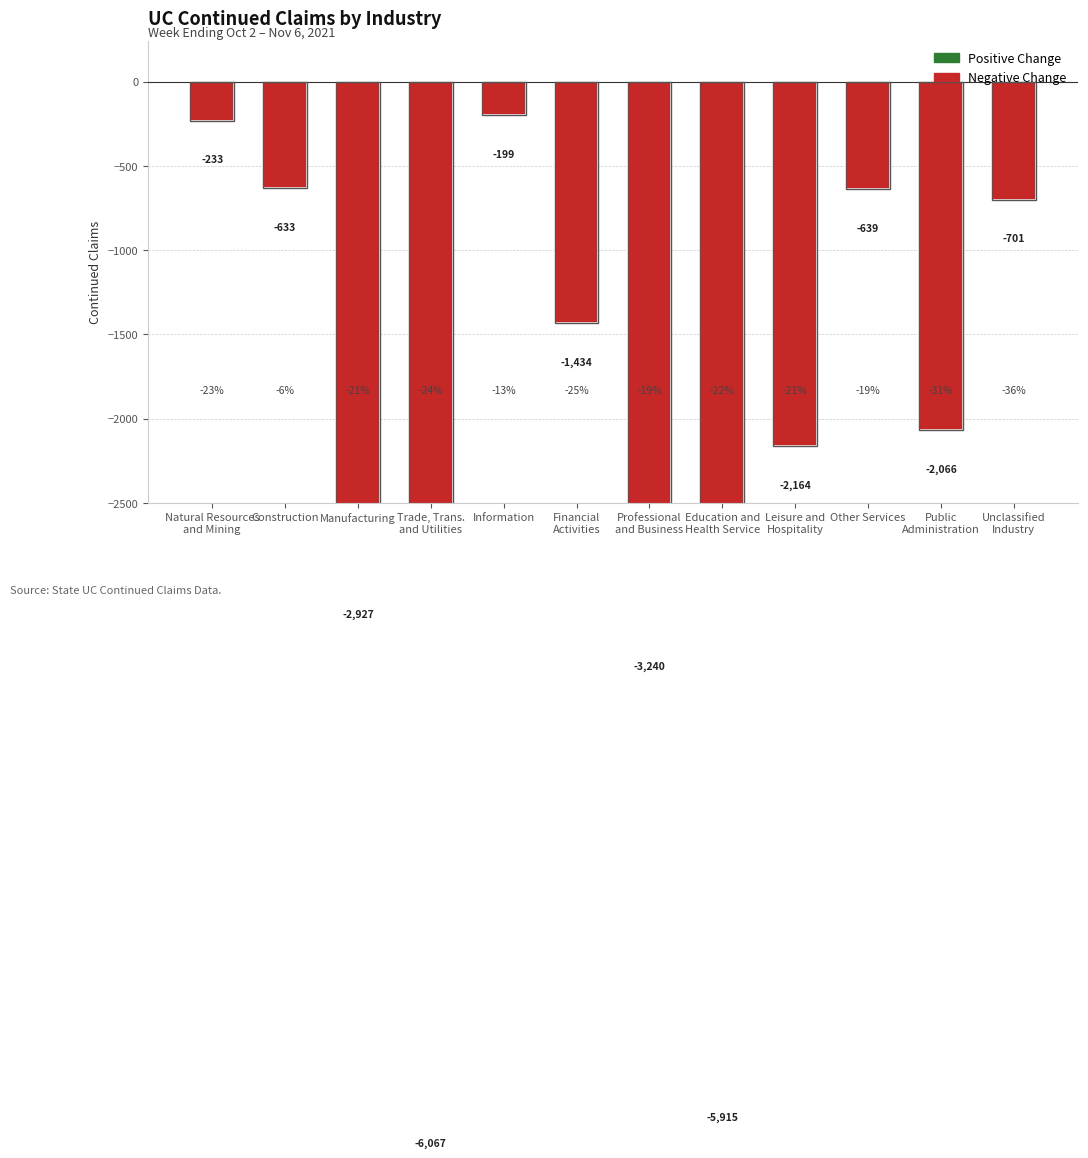

What position from the left is Natural Resources
and Mining?

1